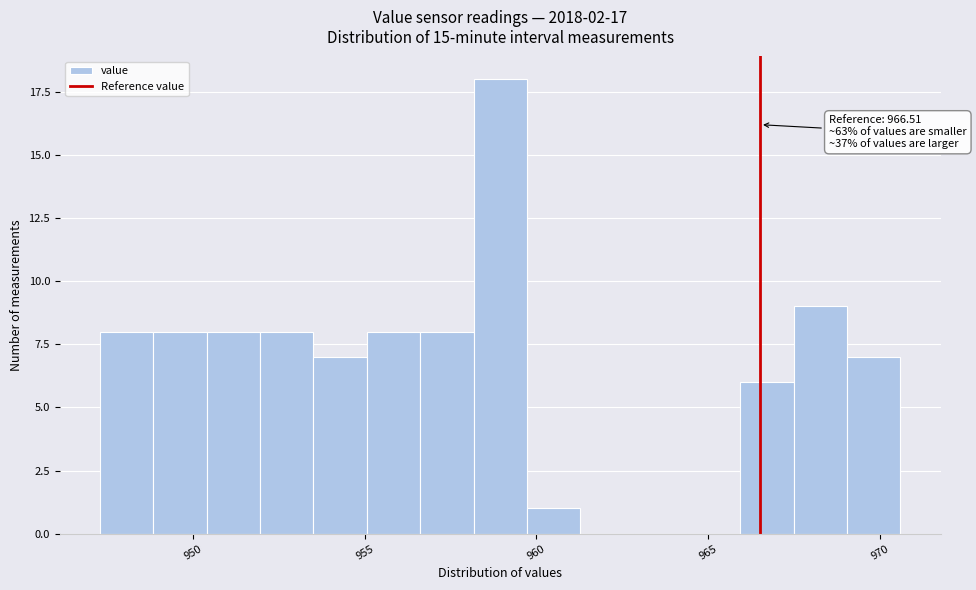

Around what value on the x-axis is the tallest bar? Give the approximate position of its centre, as read against the axis.

959.0